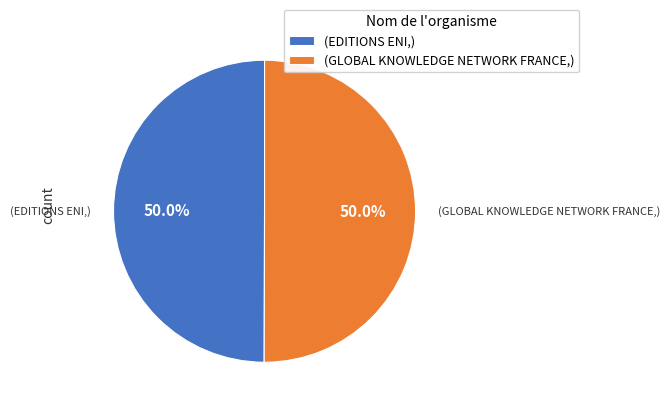

Combined, do (GLOBAL KNOWLEDGE NETWORK FRANCE,) and (EDITIONS ENI,) account for over 50%?

Yes